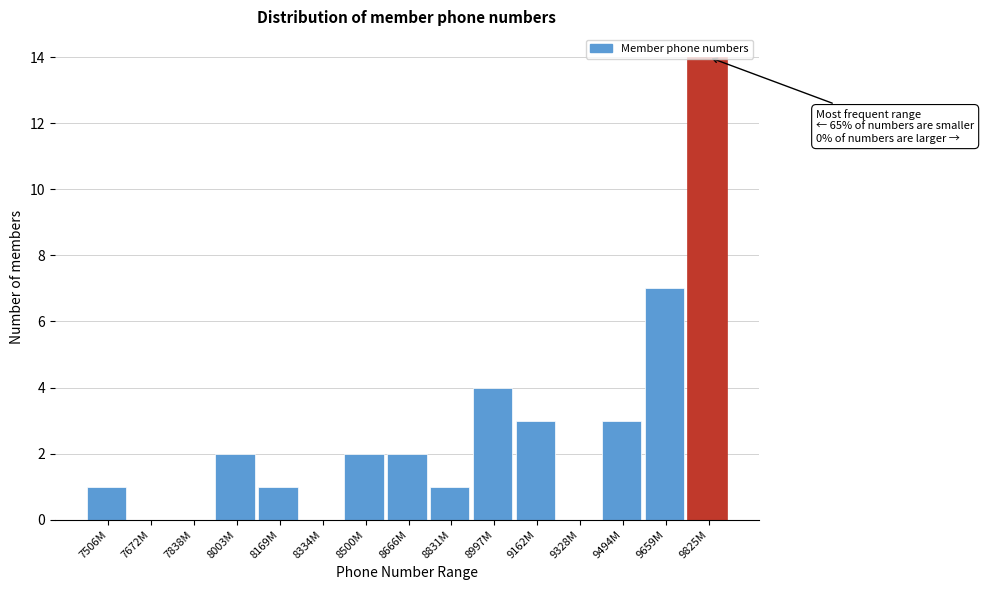

What is the sum of all values?

40